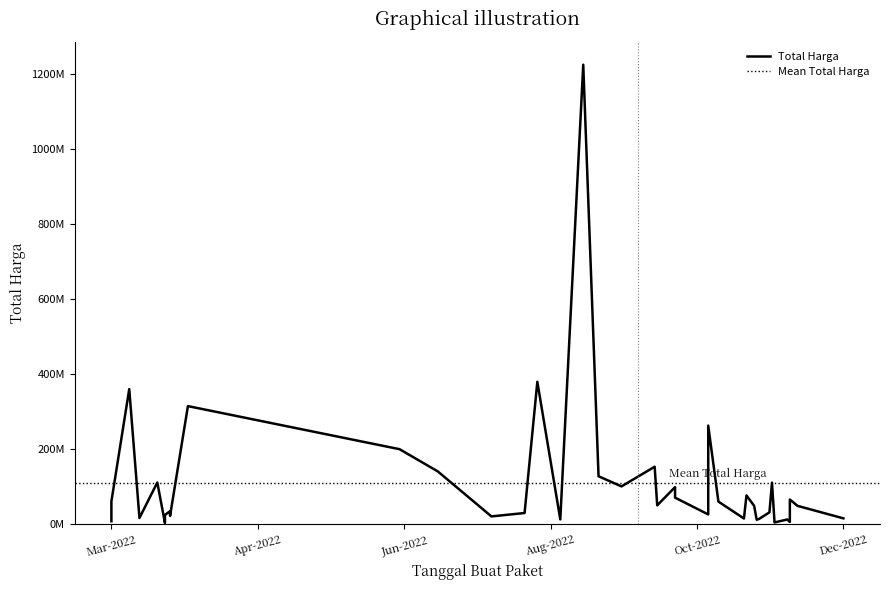

True or false: there are more than 1 points higher than both neighbors.

True